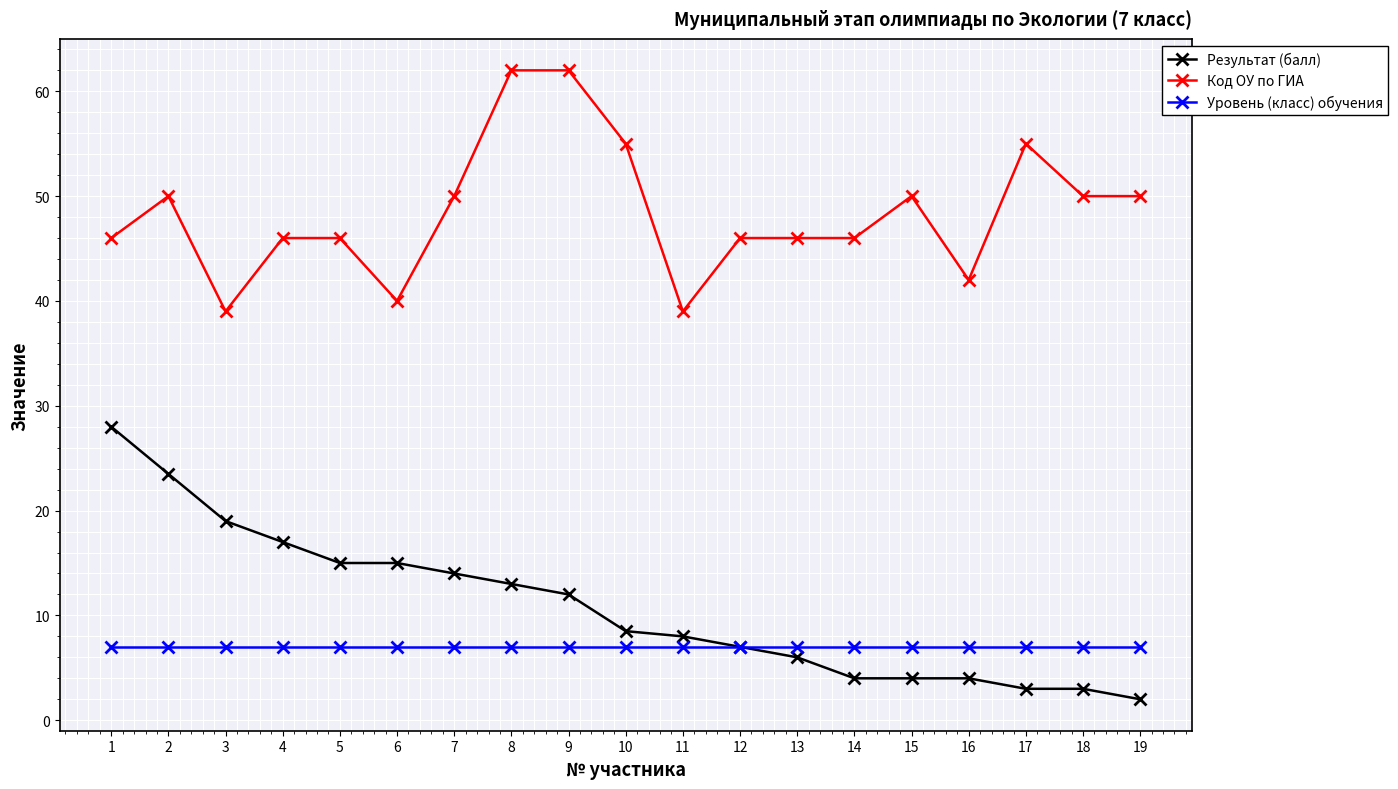

Between 2 and 13, which series saw the biggest shift?

Результат (балл)